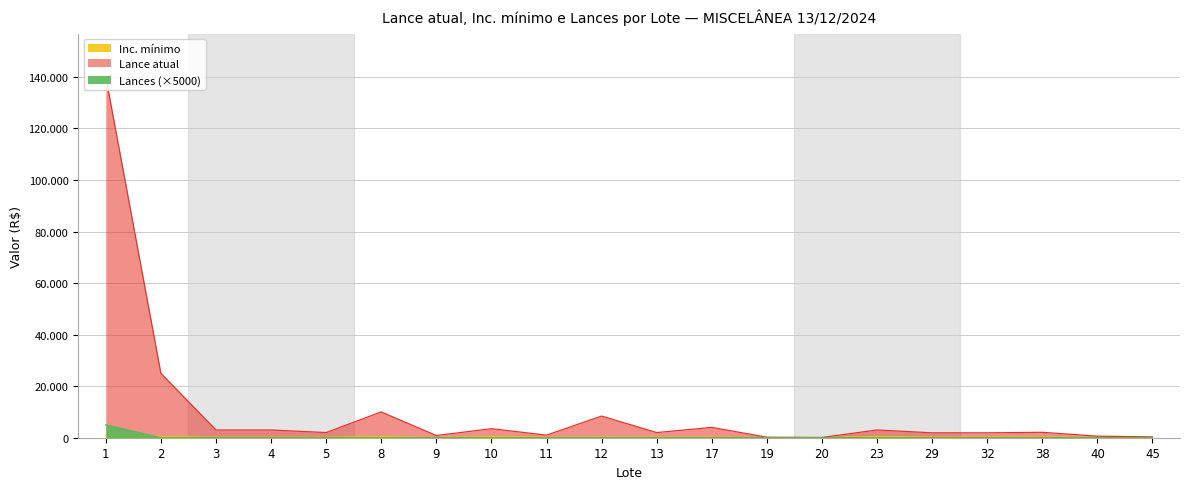

True or false: Lance atual and Inc. mínimo intersect in this chart.

False